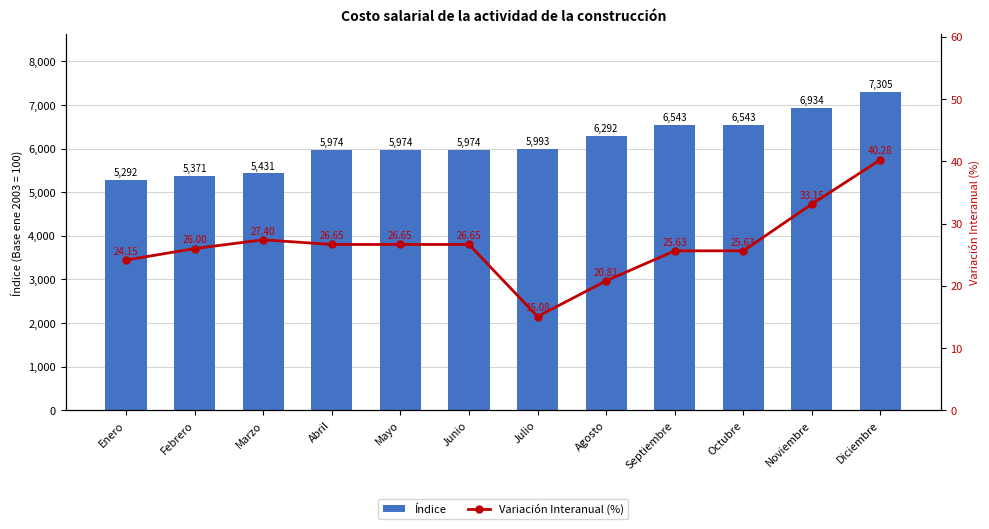

Between Abril and Septiembre, which is larger?

Septiembre